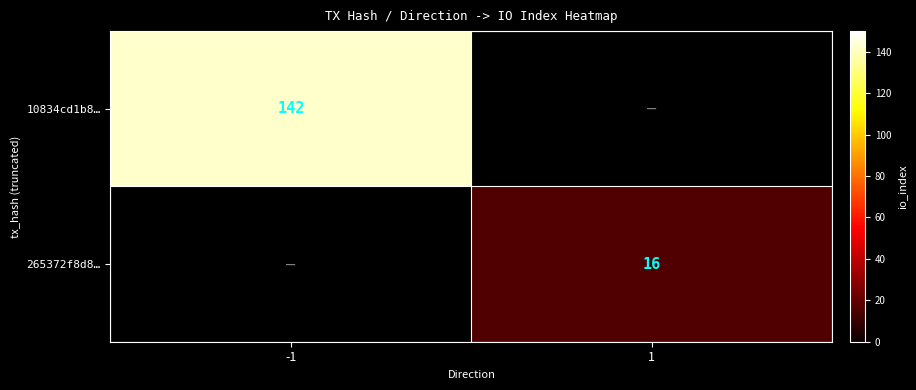

True or false: 10834cd1b8… has a value of 142 at -1.

True